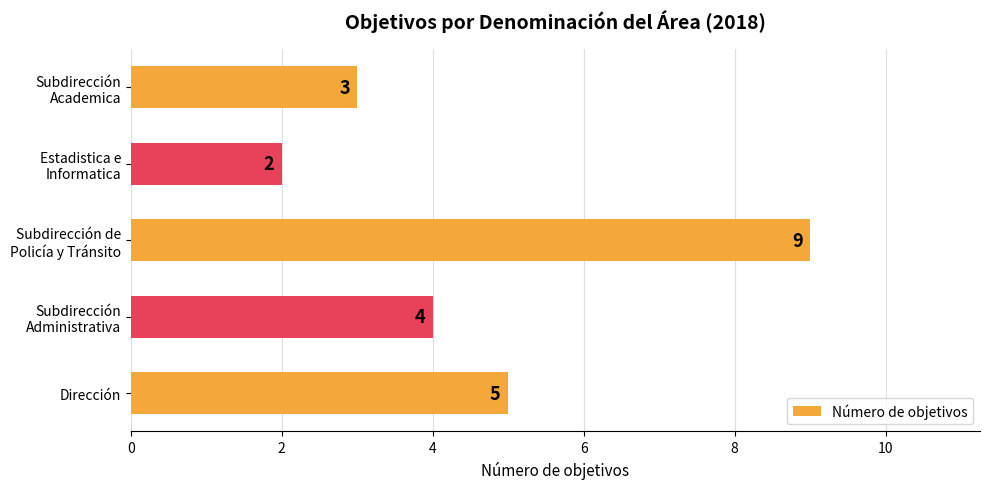

Count the values in the range 3 to 5.

3